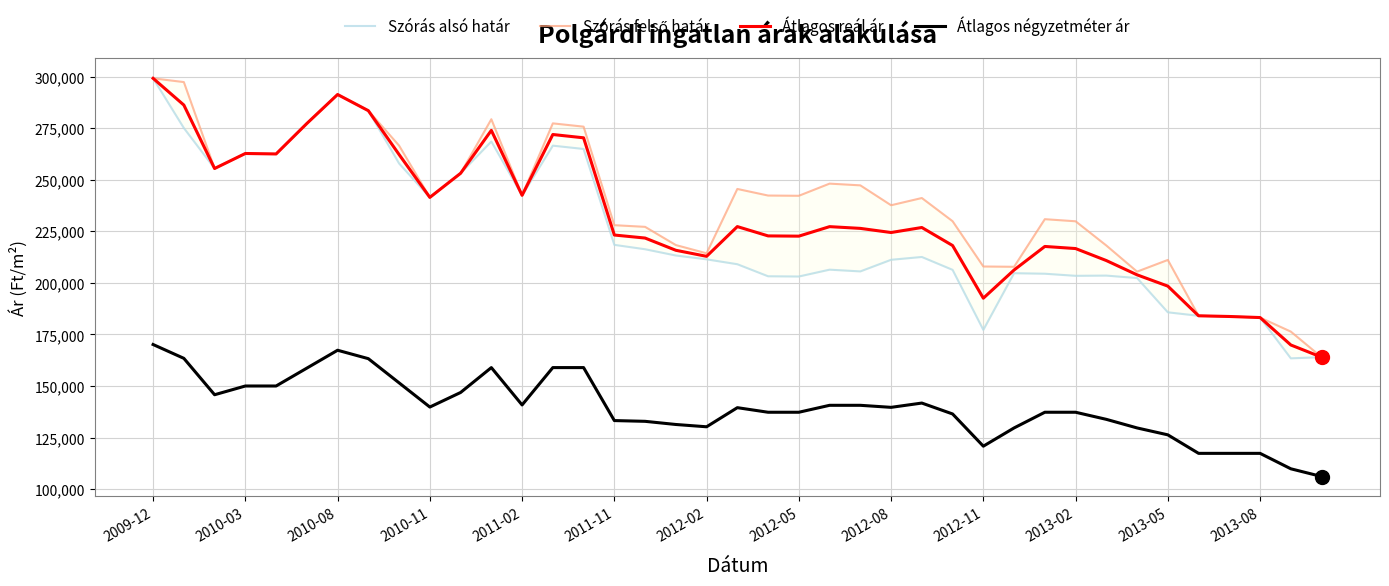

Read the Átlagos négyzetméter ár value at 16, to the nearest 50.

132850